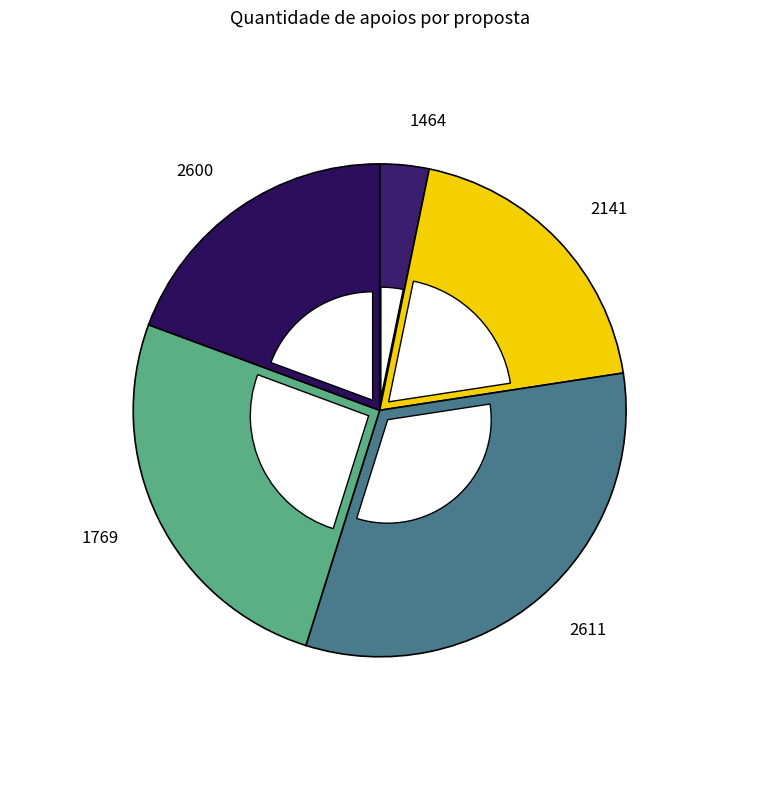

The 1769 slice represents 34% of the pie. True or false?

False